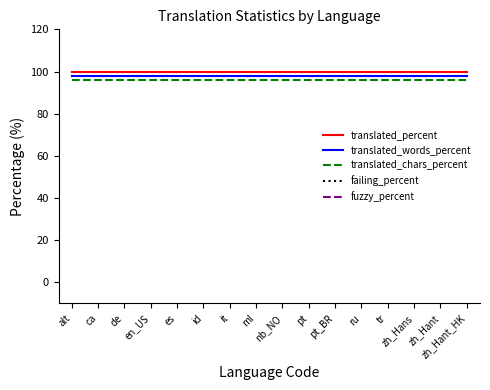

What position from the right is ca?

15